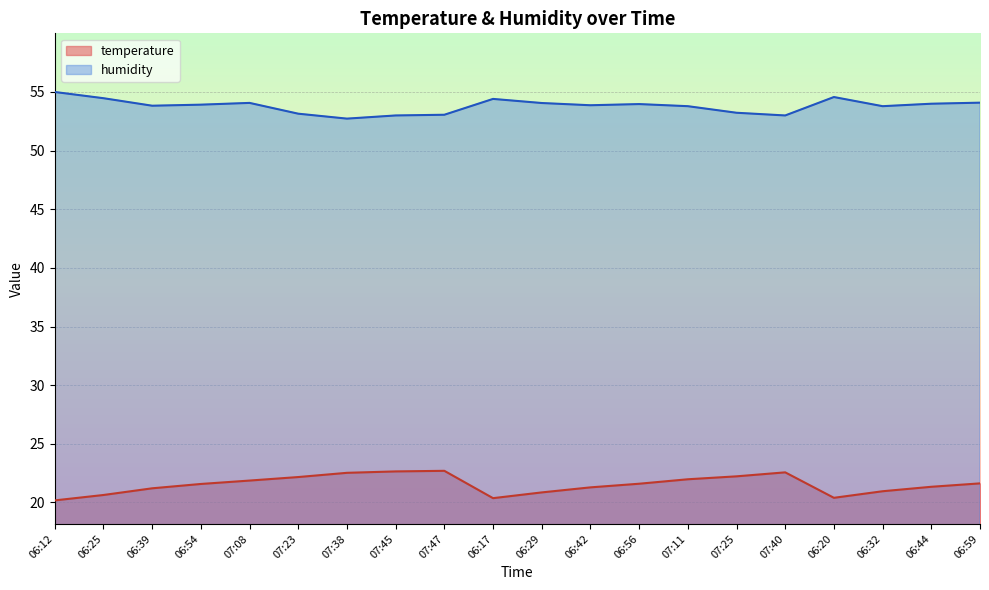

What is the sum of the humidity values at 06:17 and 06:25?

108.9